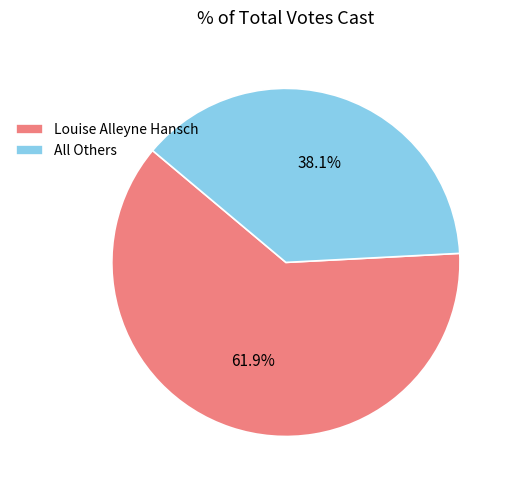

To the nearest percent, what is the difference between the largest and smallest slice percentages?

24%